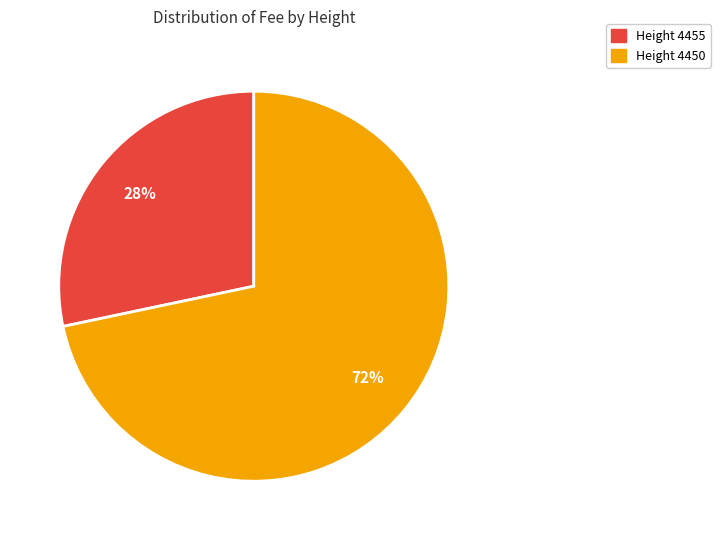

Does any single category account for the majority?

Yes